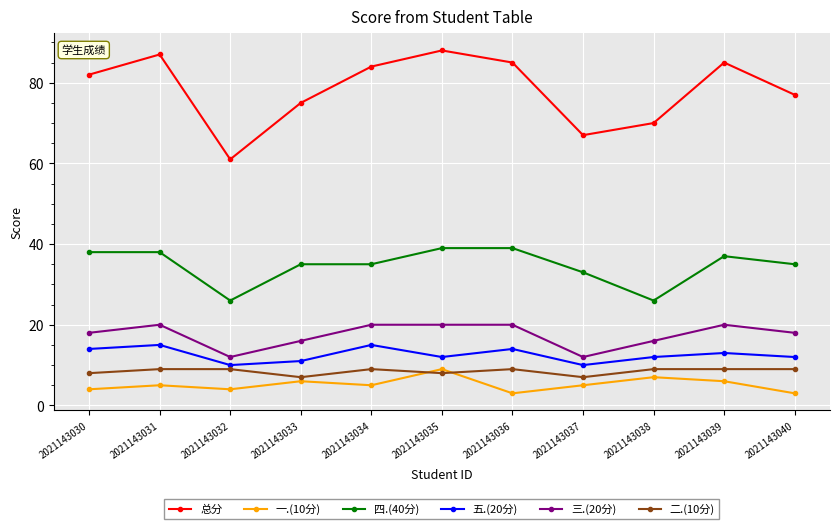

Reading left to right, transcribe all the data shown in this chart.

总分: 2021143030=82	2021143031=87	2021143032=61	2021143033=75	2021143034=84	2021143035=88	2021143036=85	2021143037=67	2021143038=70	2021143039=85	2021143040=77
一.(10分): 2021143030=4	2021143031=5	2021143032=4	2021143033=6	2021143034=5	2021143035=9	2021143036=3	2021143037=5	2021143038=7	2021143039=6	2021143040=3
四.(40分): 2021143030=38	2021143031=38	2021143032=26	2021143033=35	2021143034=35	2021143035=39	2021143036=39	2021143037=33	2021143038=26	2021143039=37	2021143040=35
五.(20分): 2021143030=14	2021143031=15	2021143032=10	2021143033=11	2021143034=15	2021143035=12	2021143036=14	2021143037=10	2021143038=12	2021143039=13	2021143040=12
三.(20分): 2021143030=18	2021143031=20	2021143032=12	2021143033=16	2021143034=20	2021143035=20	2021143036=20	2021143037=12	2021143038=16	2021143039=20	2021143040=18
二.(10分): 2021143030=8	2021143031=9	2021143032=9	2021143033=7	2021143034=9	2021143035=8	2021143036=9	2021143037=7	2021143038=9	2021143039=9	2021143040=9